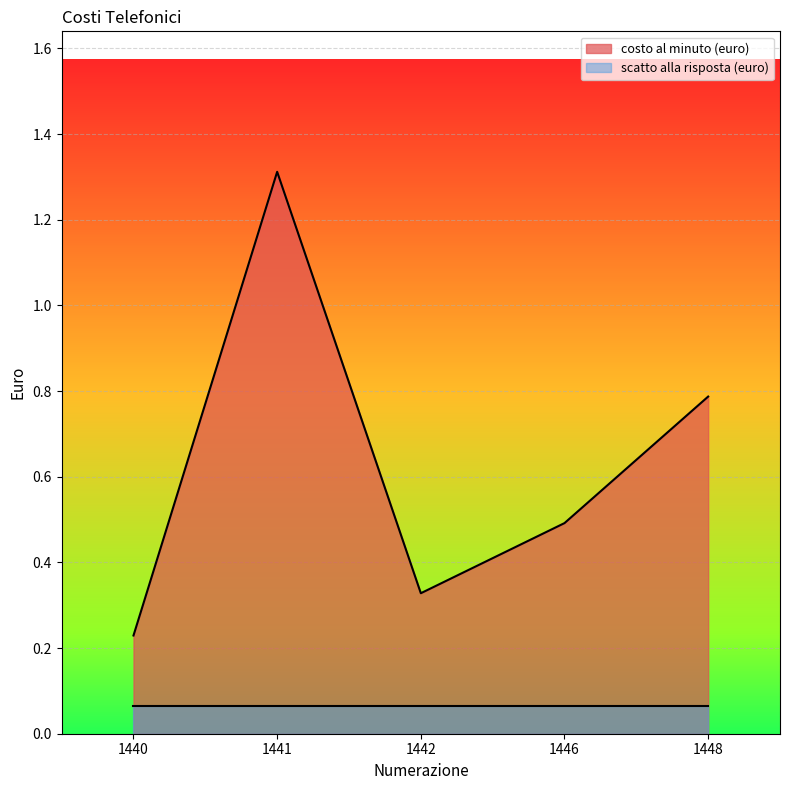

List the labels in order of value, largest first.

1441, 1448, 1446, 1442, 1440